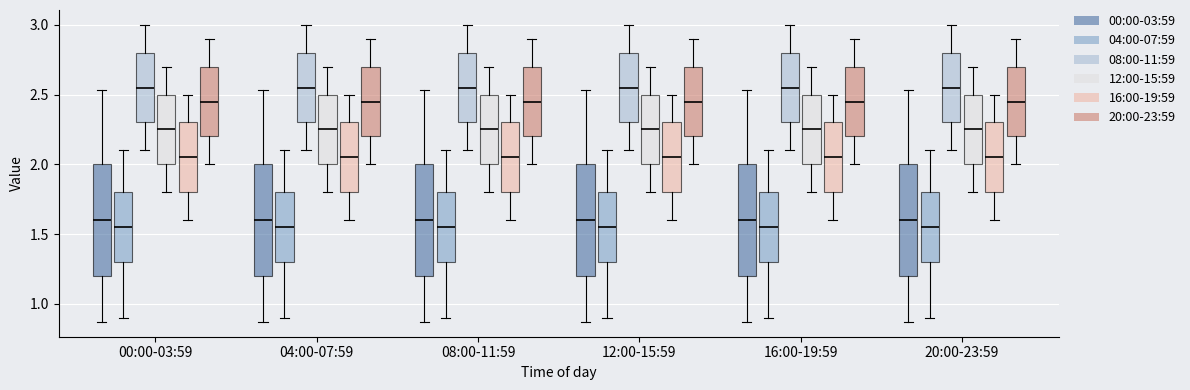

Where does the lower whisker of the box for 00:00-03:59 (16:00-19:59) end on the y-axis? The values are not printed on the chart, so give them approximately, as read against the axis.

1.60